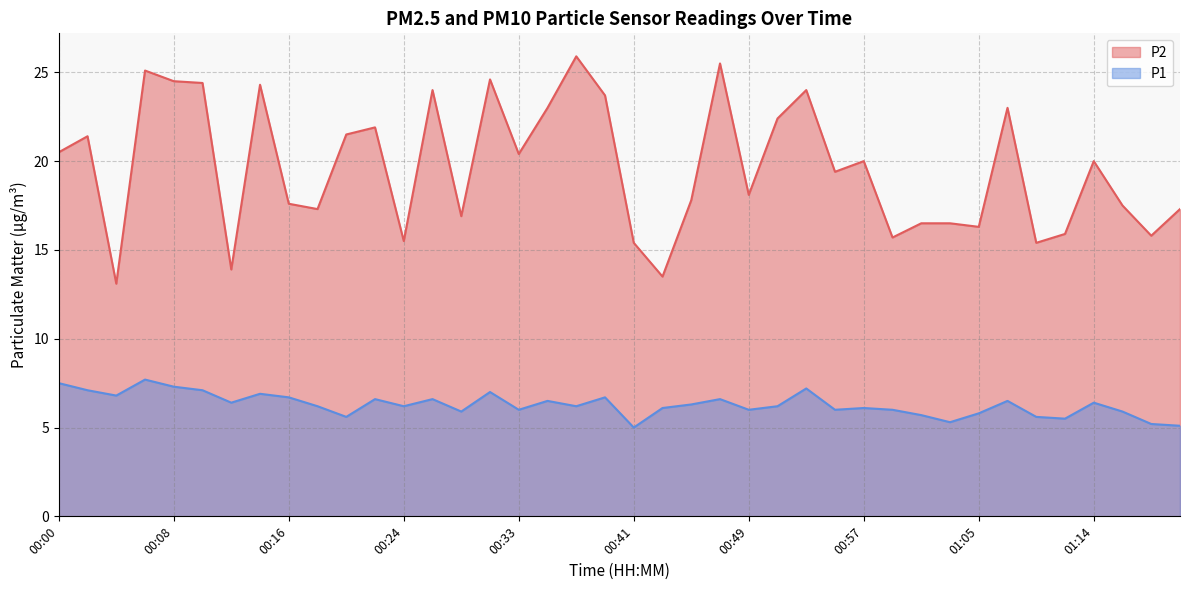

What is the value of the P2 point at the 26th from the left?

22.4